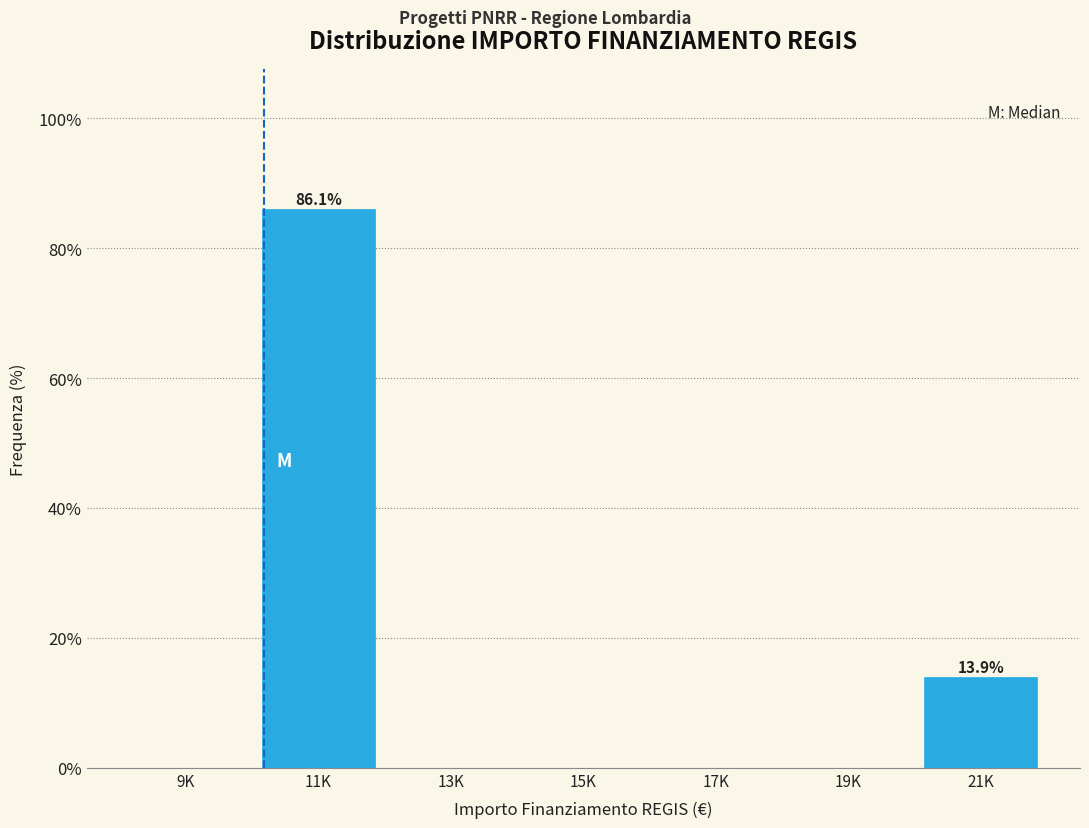

True or false: the data shows 0.0 at 13K.

True